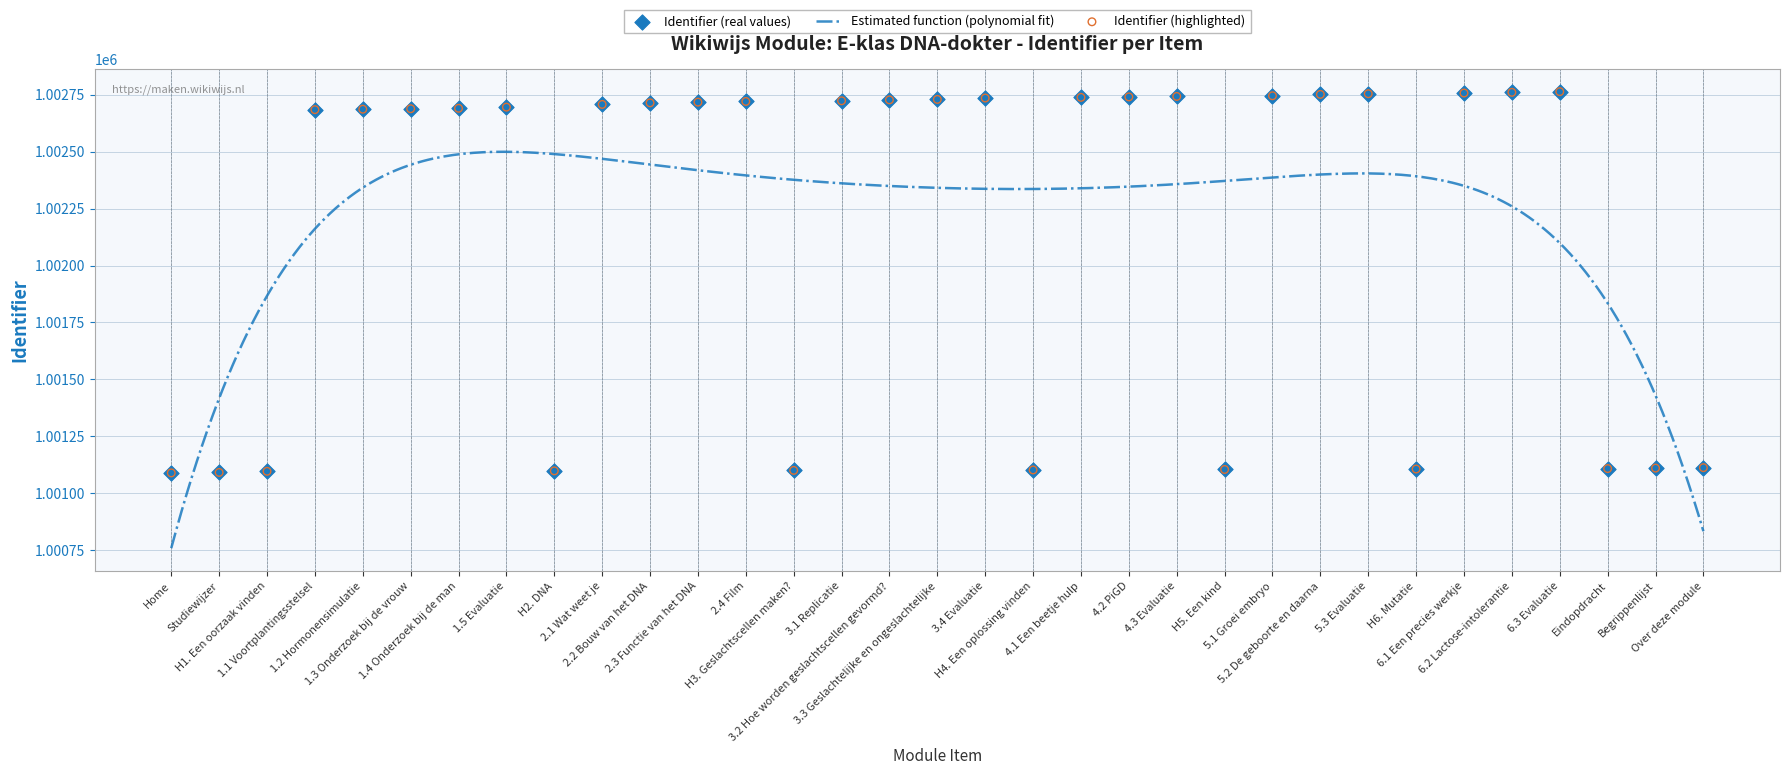

Between 3.3 Geslachtelijke en ongeslachtelijke and Home, which is larger?

3.3 Geslachtelijke en ongeslachtelijke